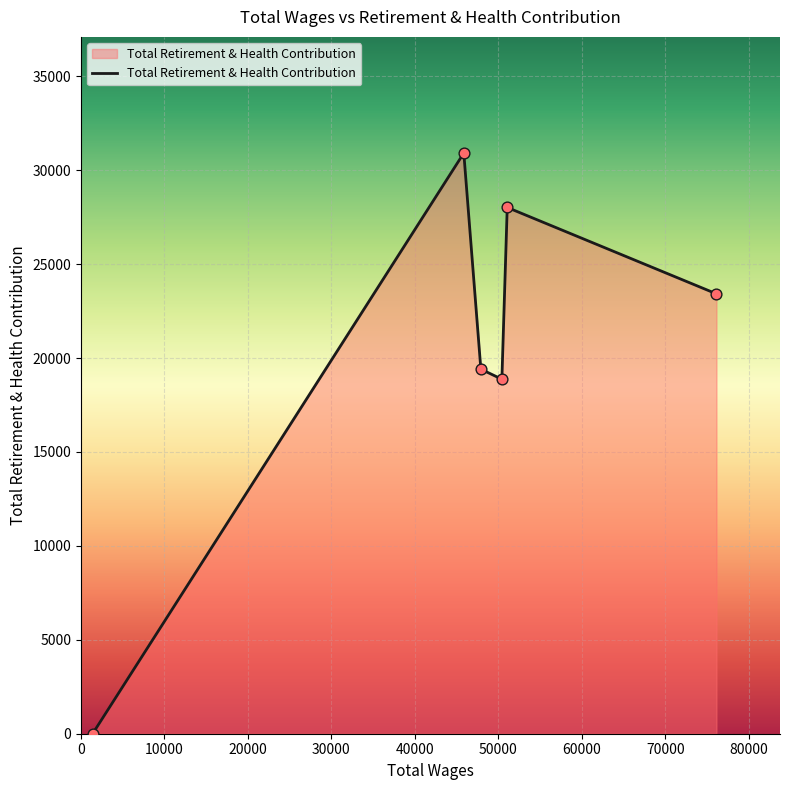

What is the maximum value shown in the chart?

30918